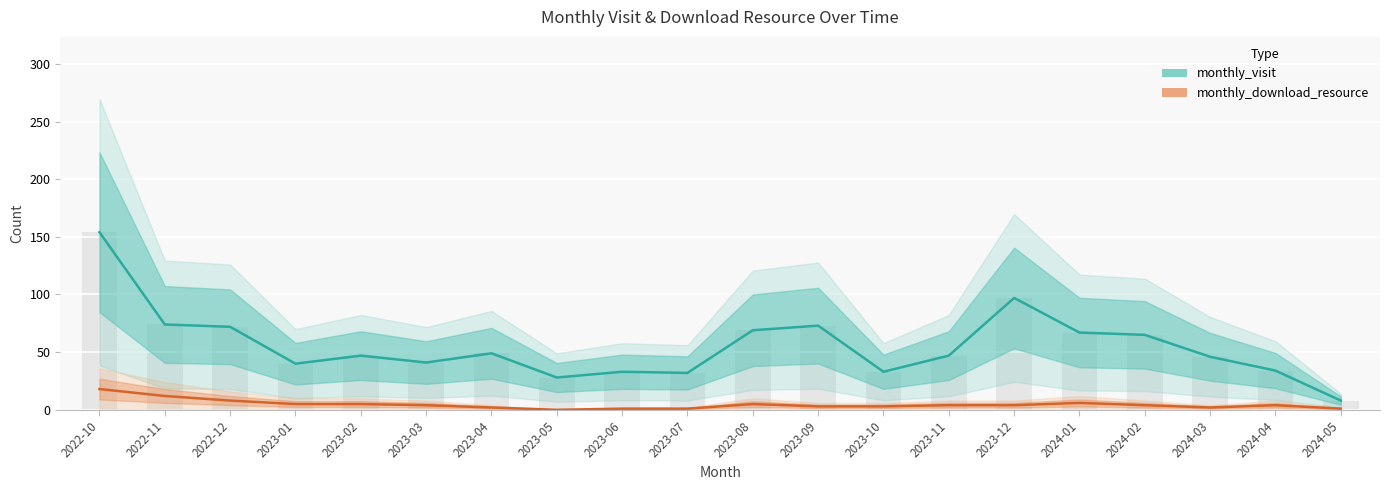

What is the sum of the monthly_download_resource values at 2024-04 and 2024-03?

6